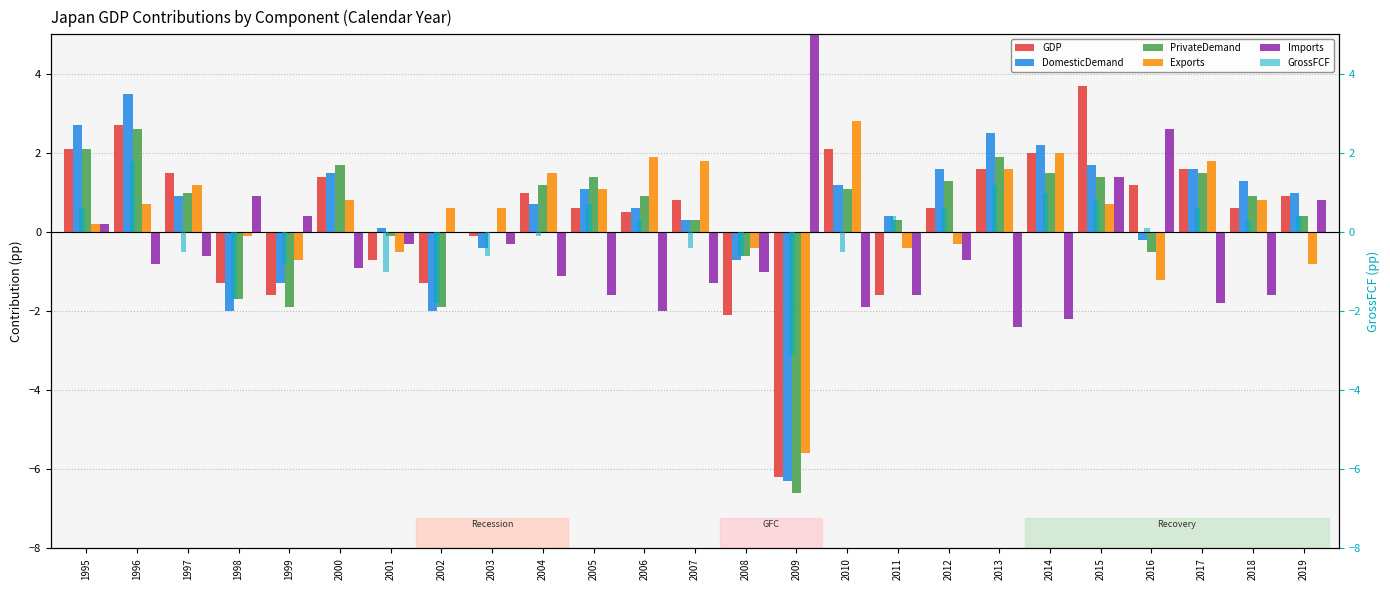

Which series changed the most between 2009 and 2017?

PrivateDemand